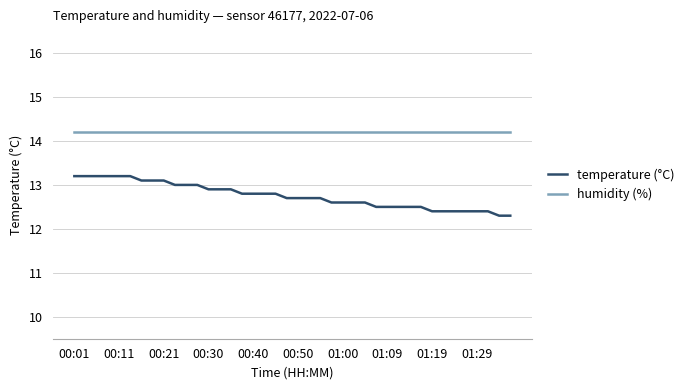

List the series in order of their overall mean, highest first.

humidity (%), temperature (°C)